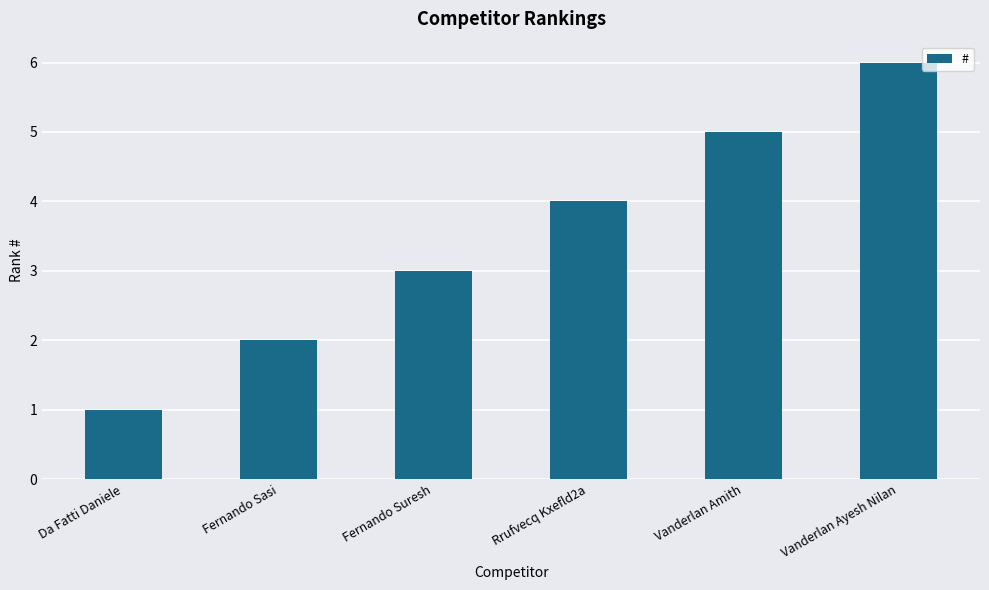

What is the label of the 1st bar from the right?

Vanderlan Ayesh Nilan